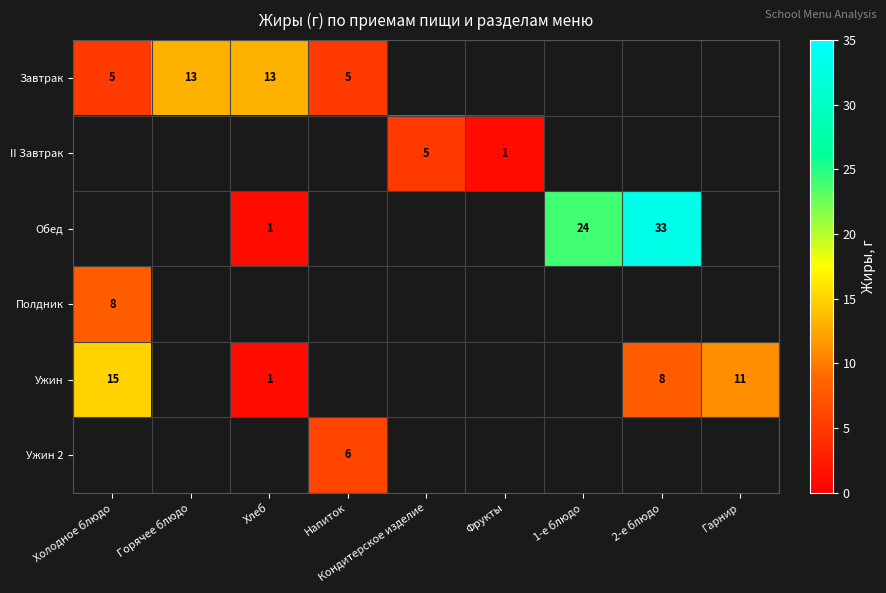

The value of Ужин at Холодное блюдо is 23. True or false?

False